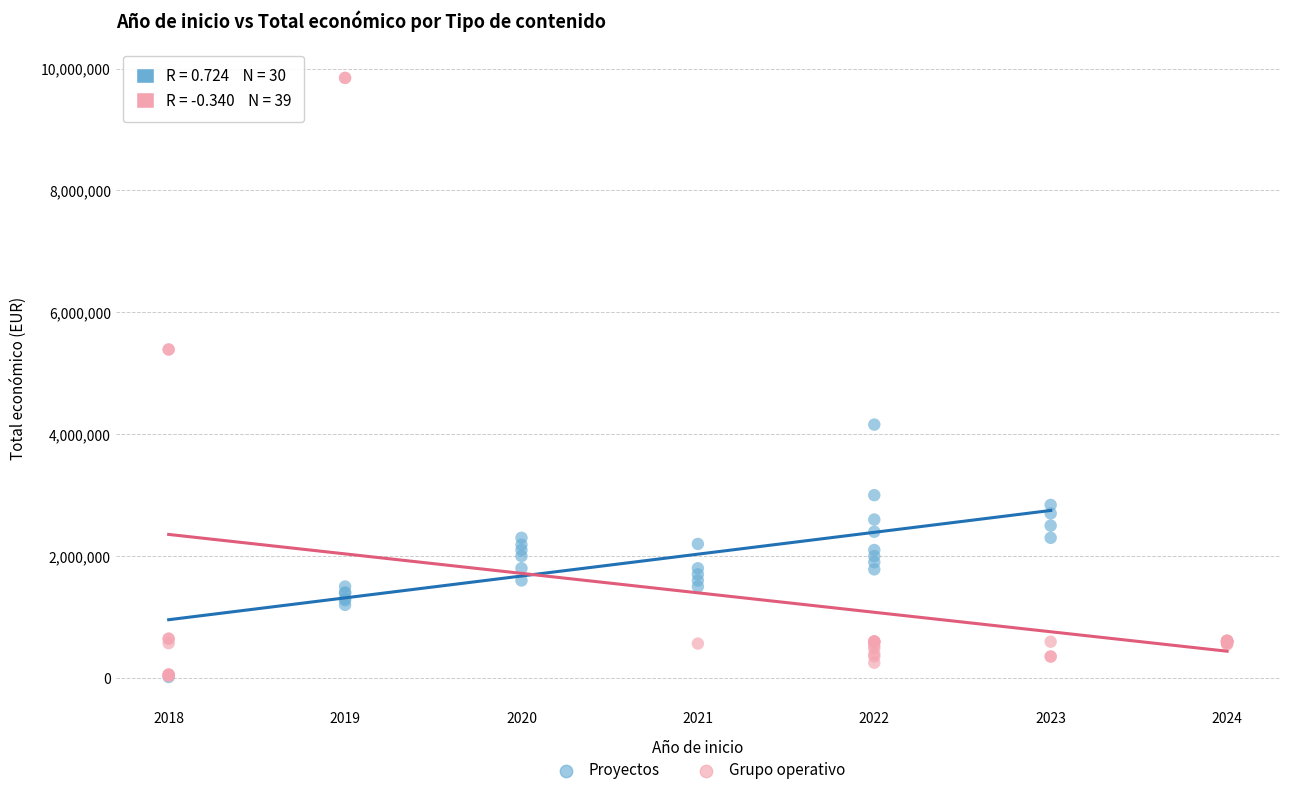

Which series has the widest spread of Y values?

Grupo operativo